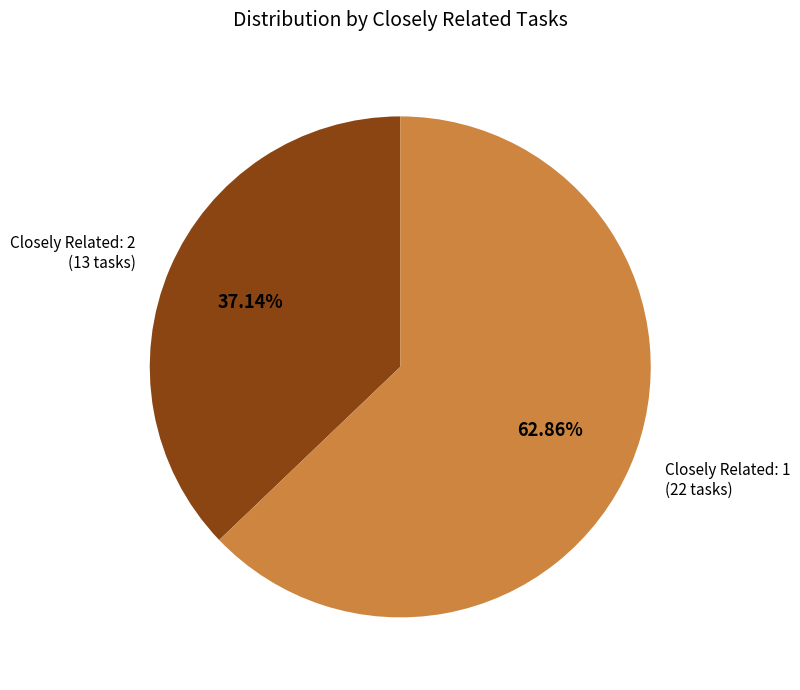

How many segments does this pie chart have?

2